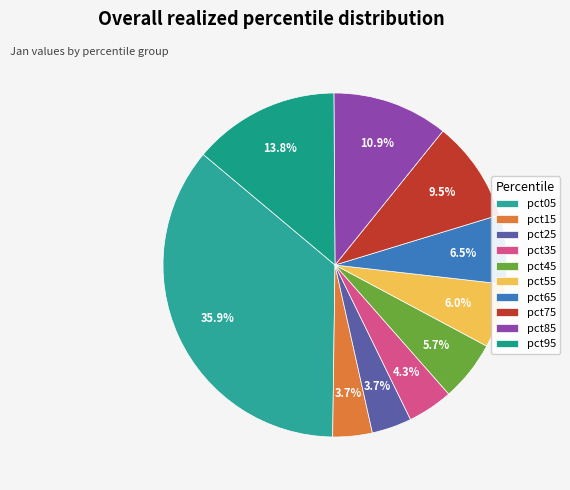

What is the total percentage of pct25 and pct15?

7.5%